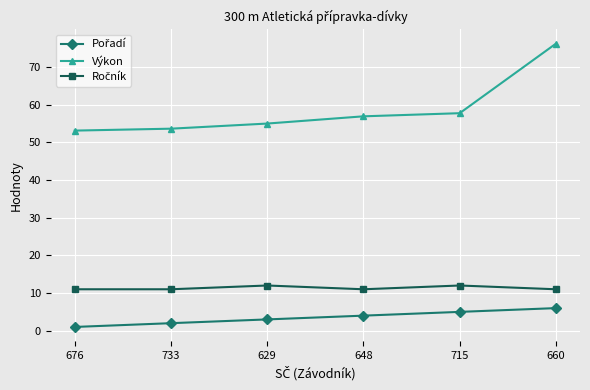

What is the average value of the Výkon series?

58.8